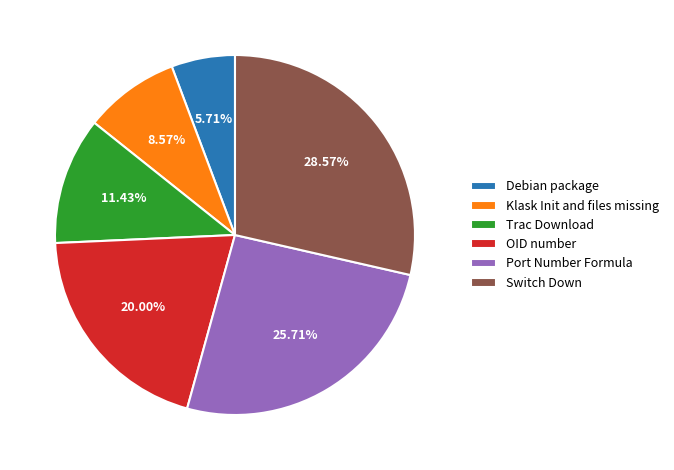

To the nearest percent, what is the difference between the largest and smallest slice percentages?

23%